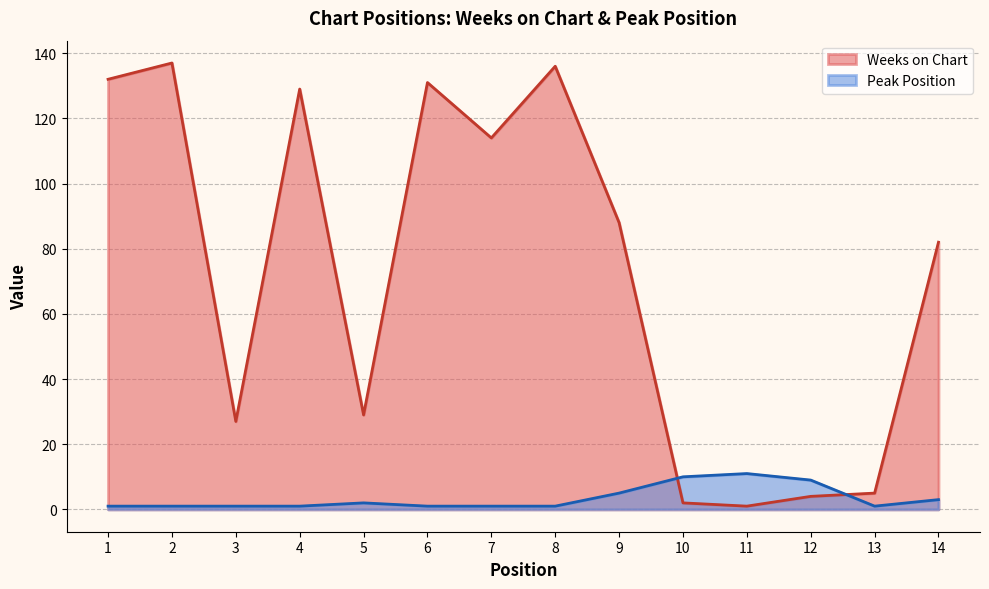

The Peak Position series shows 2 at 7. True or false?

False